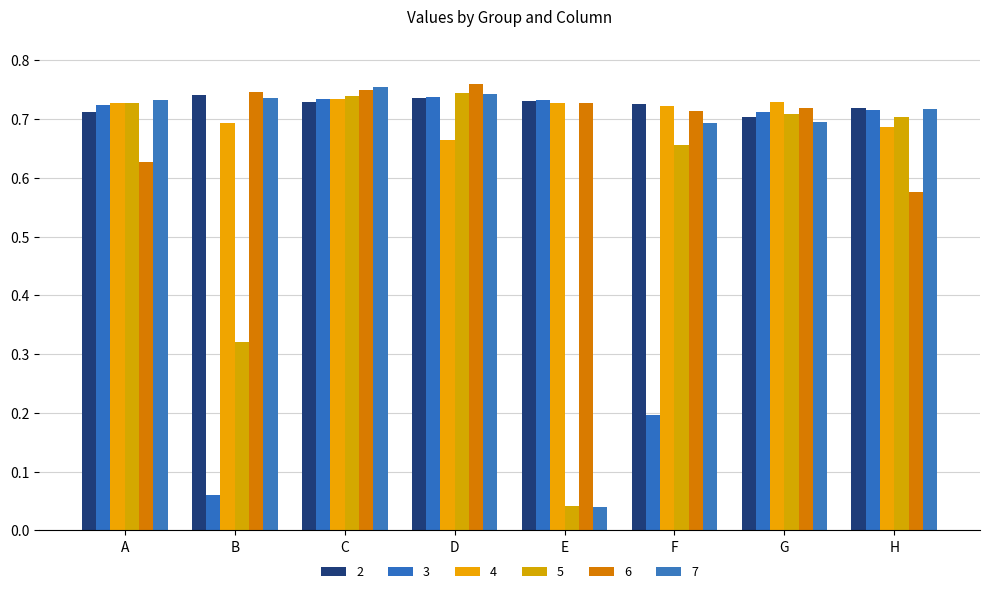

Does the chart contain any negative values?

No